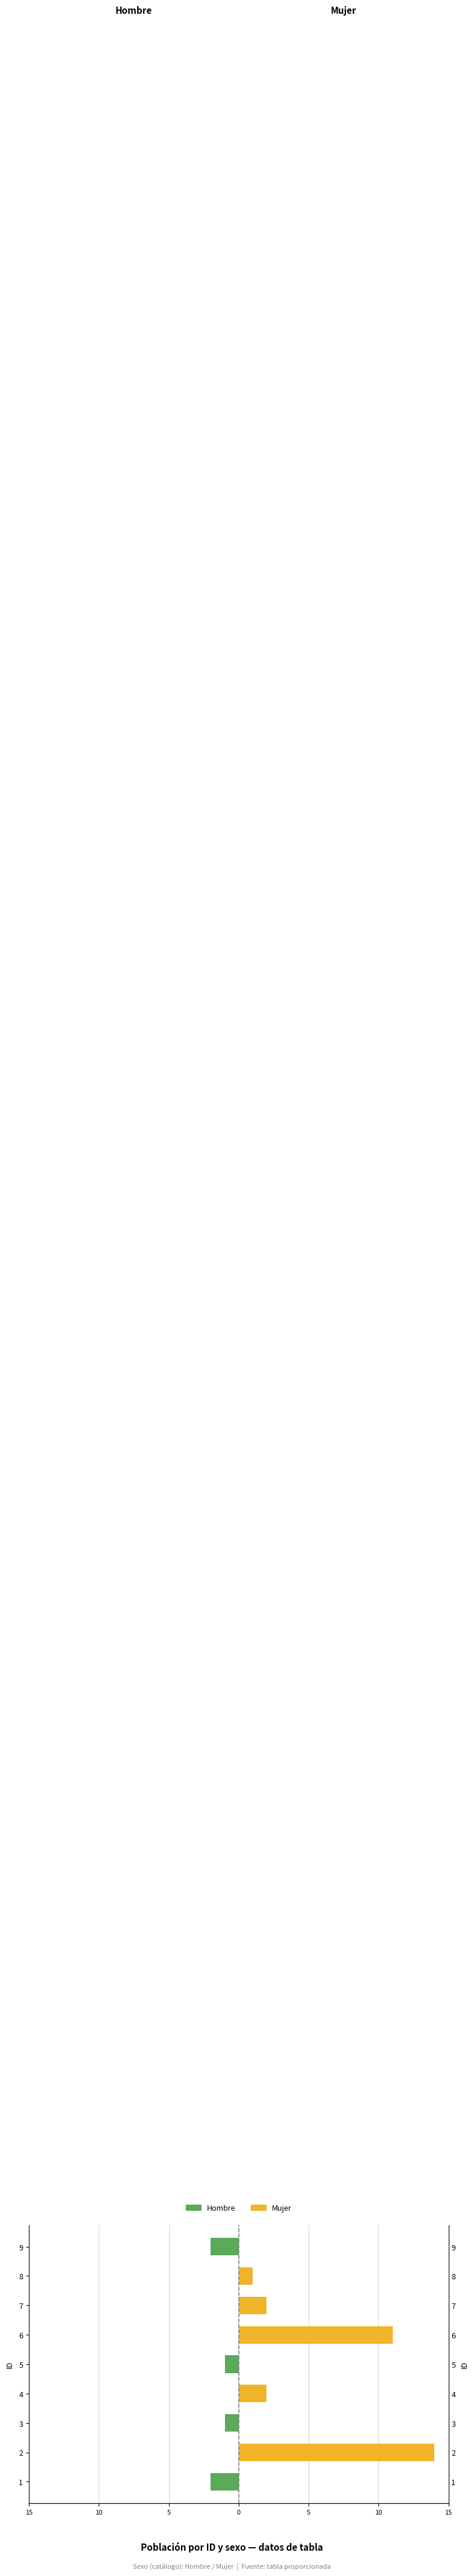

Reading left to right, list all the values displayed in this chart.

Hombre: -2	0	-1	0	-1	0	0	0	-2
Mujer: 0	14	0	2	0	11	2	1	0